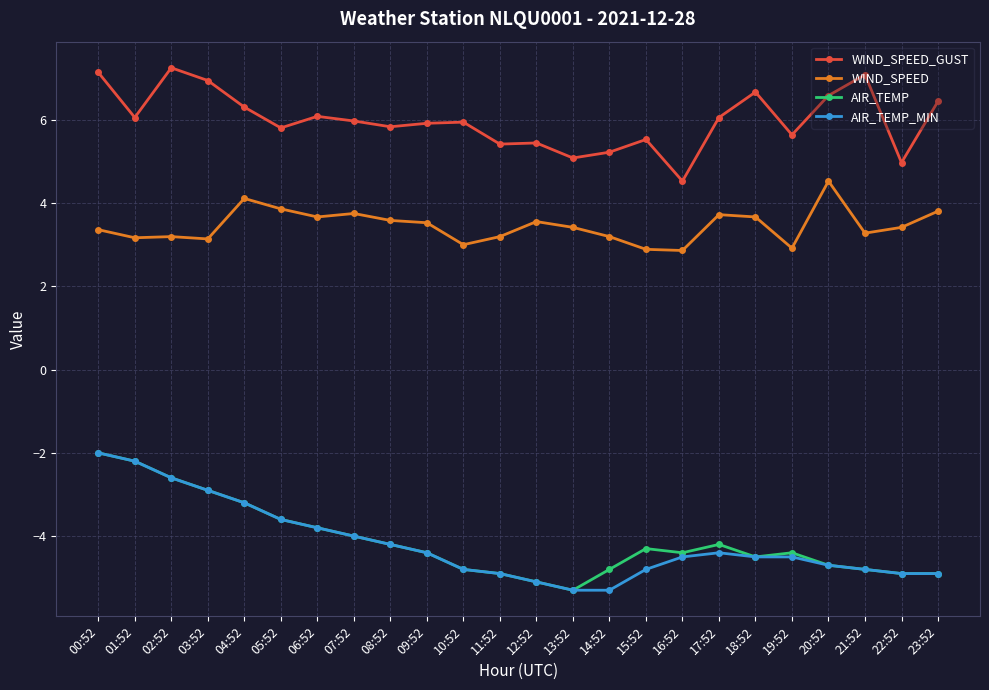

What is the total value across all series at 00:52?

6.5